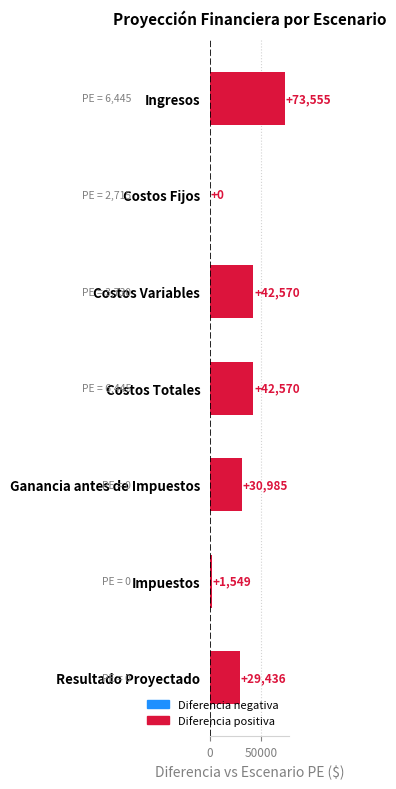

The value at Costos Totales is 14239.5. True or false?

False